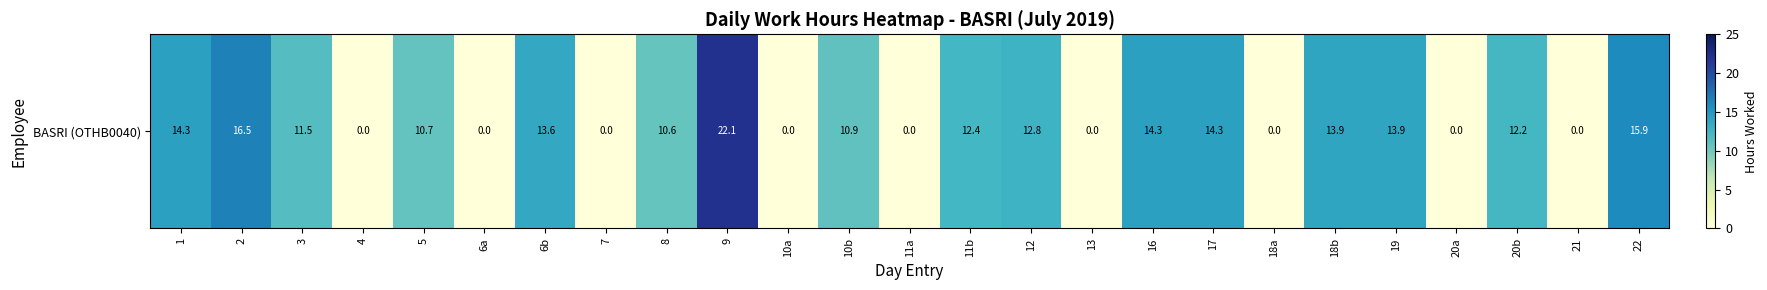

What is the greatest value displayed?

22.1